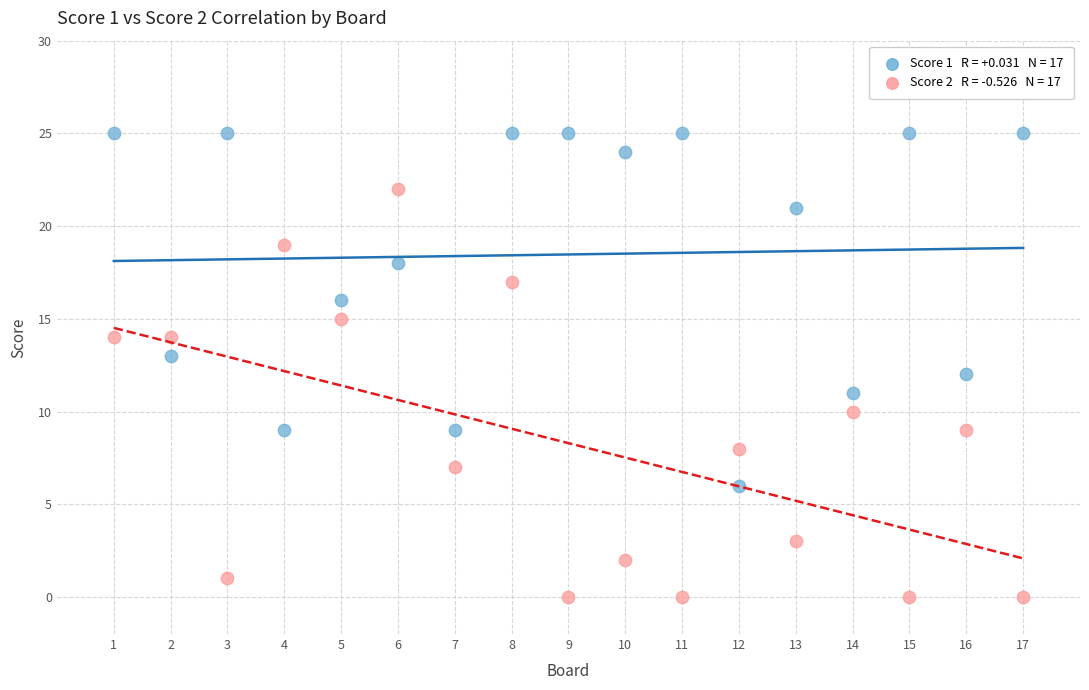

Across all data points, what is the range of Y values (max minus min)?

25